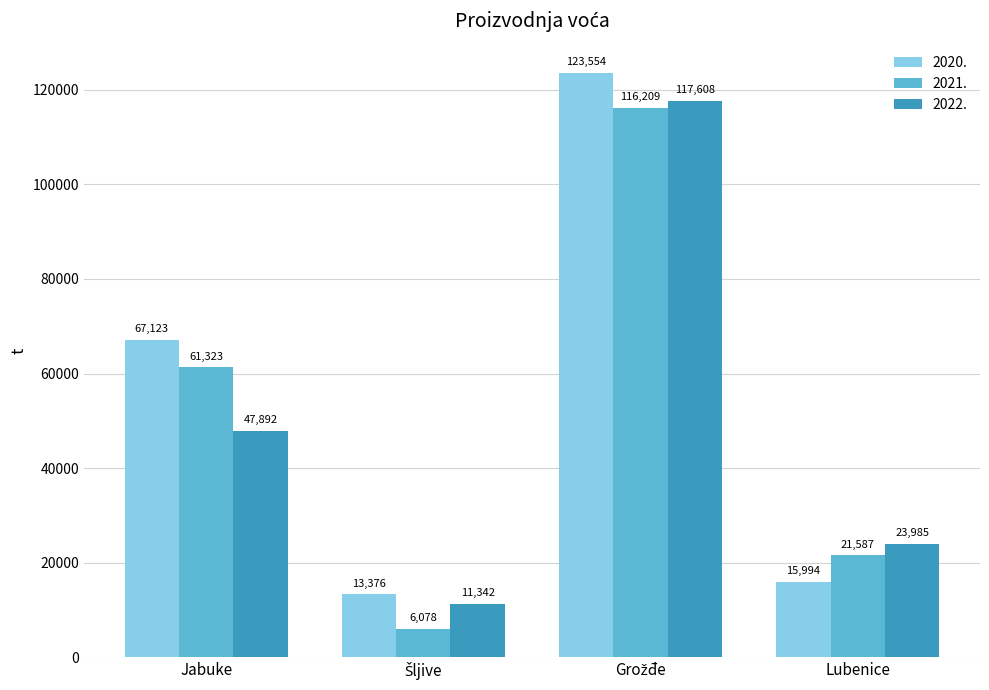

The value of 2022. at Lubenice is 23985. True or false?

True